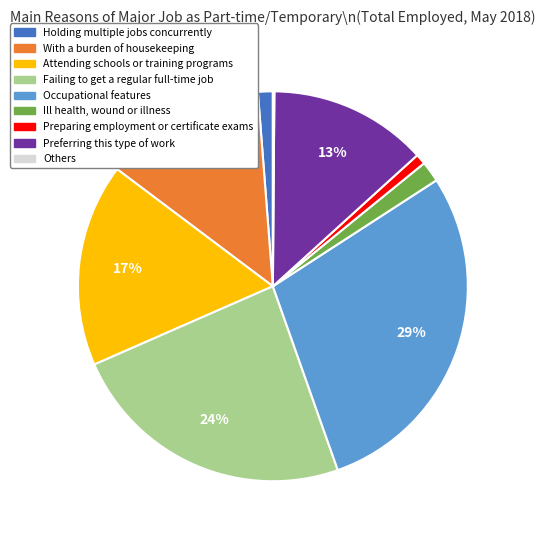

Approximately how many times larger is the value at With a burden of housekeeping compared to Failing to get a regular full-time job?

0.6